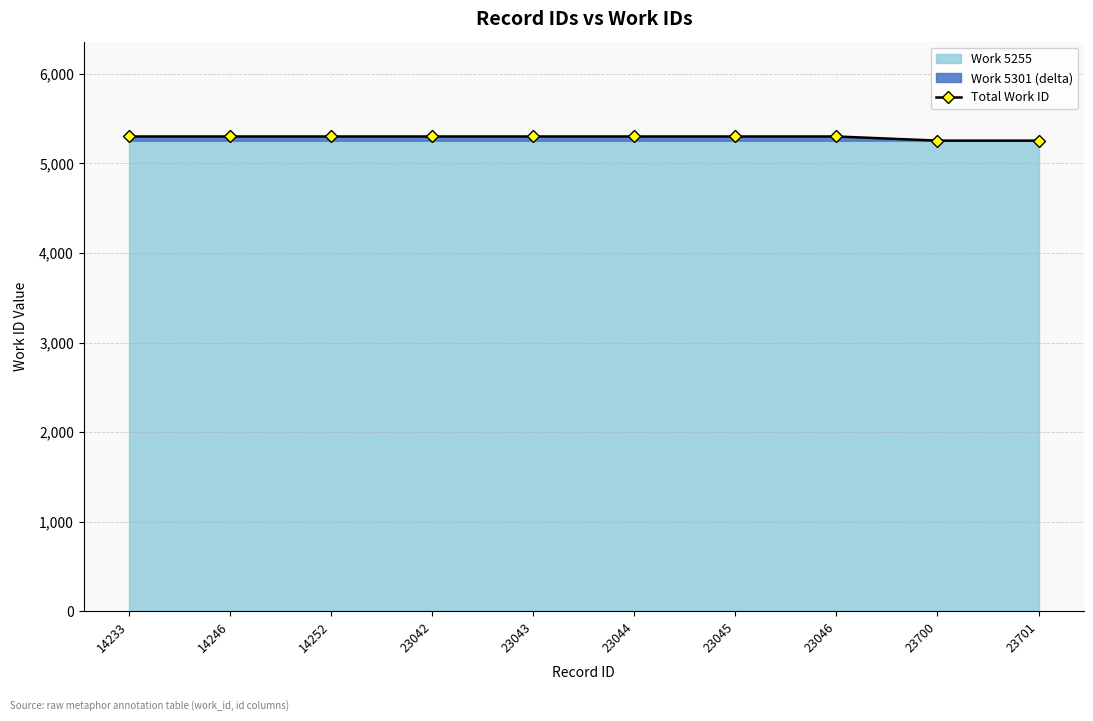

What is the difference between the values at 23700 and 23042?

46